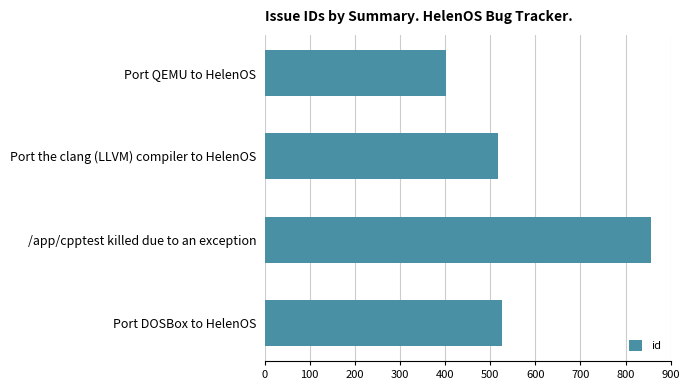

What is the label of the 2nd bar from the top?

Port the clang (LLVM) compiler to HelenOS